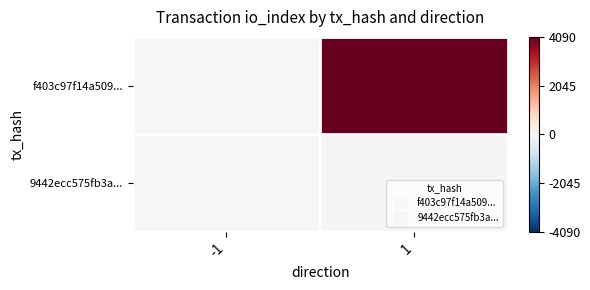

At which category is the sum across all series the highest?

1